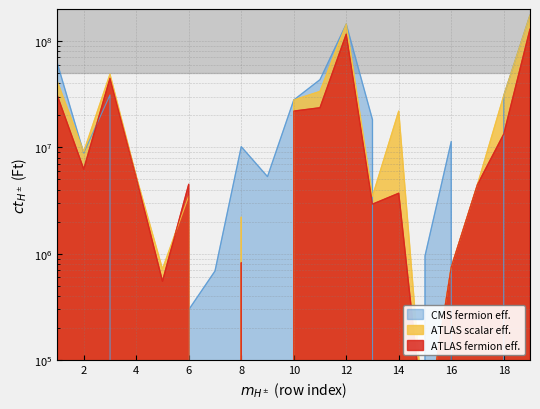

Reading left to right, what are all the values shown in this chart?

CMS fermion eff.: 61086538	8833252	31083984	0	0	296979	686295	10148209	5304500	27857074	43309783	144313557	18203656	0	952008	11354000	0	30509664	174823221
ATLAS scalar eff.: 41139858	9084542	48701511	5339500	714568	3490000	0	2204691	0	27857074	33548631	144223301	3462264	21903656	20000	744000	4470000	30599920	174823221
ATLAS fermion eff.: 30410000	6230000	44652000	5210000	550000	4490000	0	823000	0	21920000	23566000	115931000	2920000	3700000	20000	744000	4470000	13324000	129255000